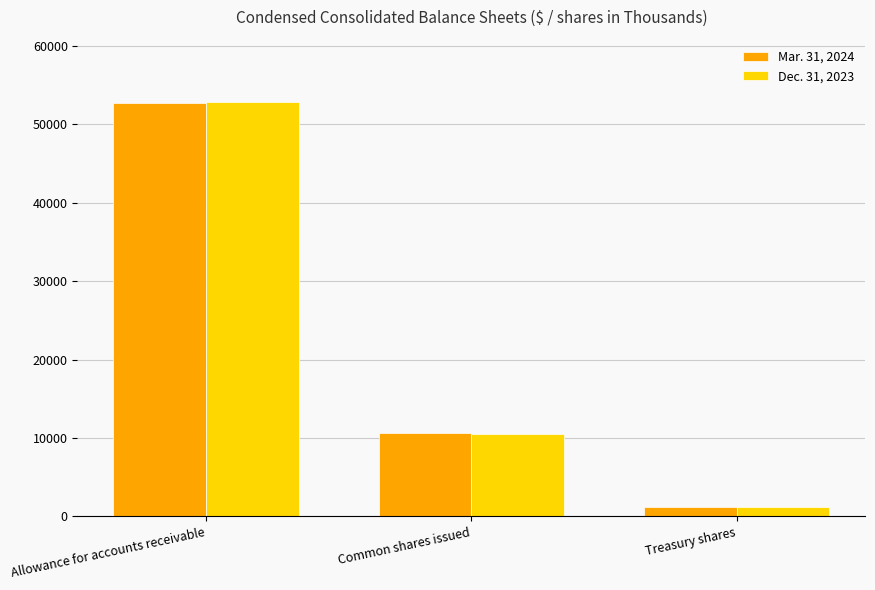

What are all the series names shown in the legend?

Mar. 31, 2024, Dec. 31, 2023